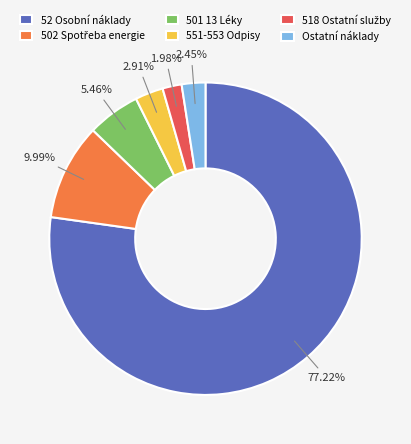

What is the ratio of the value at Ostatní náklady to the value at 551-553 Odpisy?

0.8